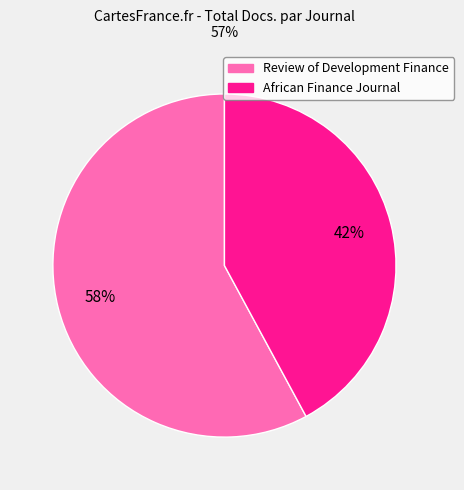

Between African Finance Journal and Review of Development Finance, which is larger?

Review of Development Finance